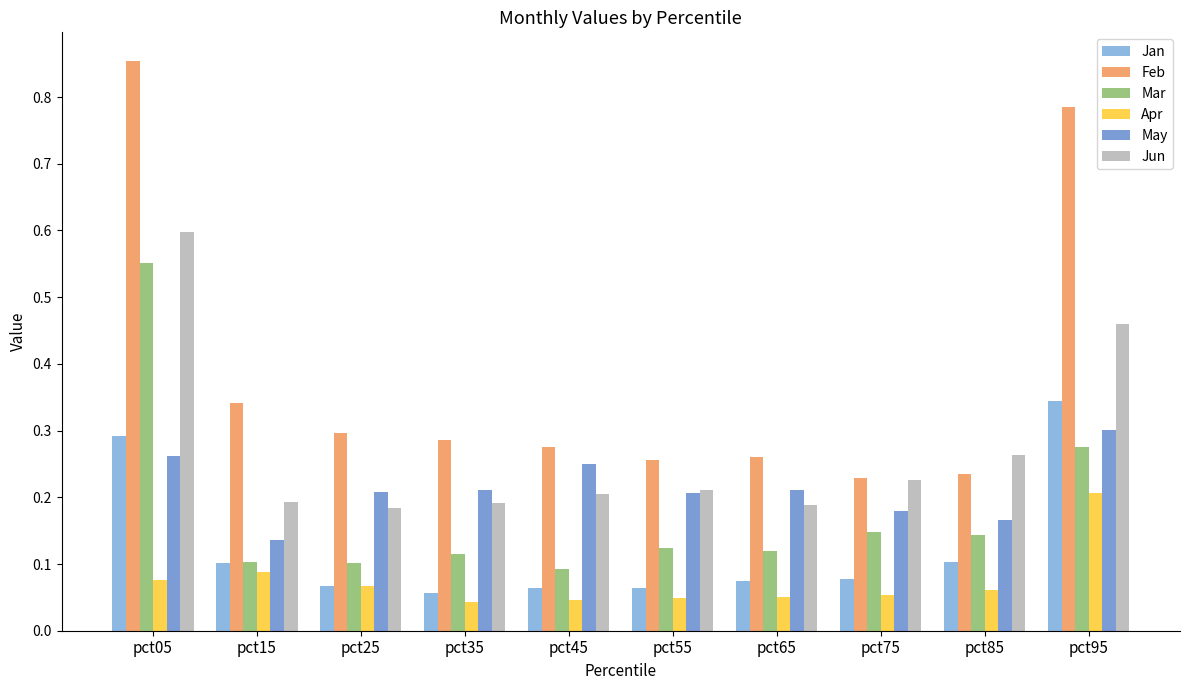

How many bars are there in total?

60